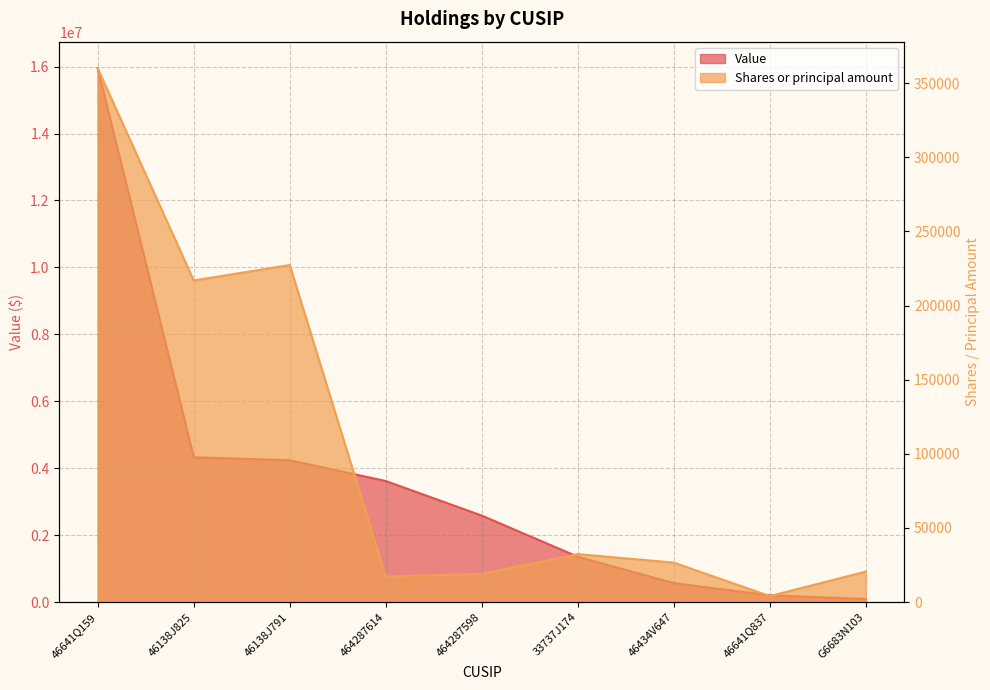

The Shares or principal amount series shows 26574 at 46434V647. True or false?

True